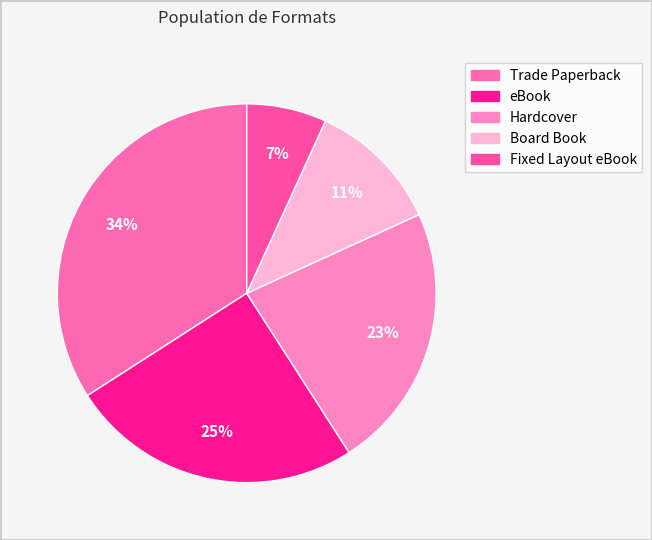

How many segments does this pie chart have?

5